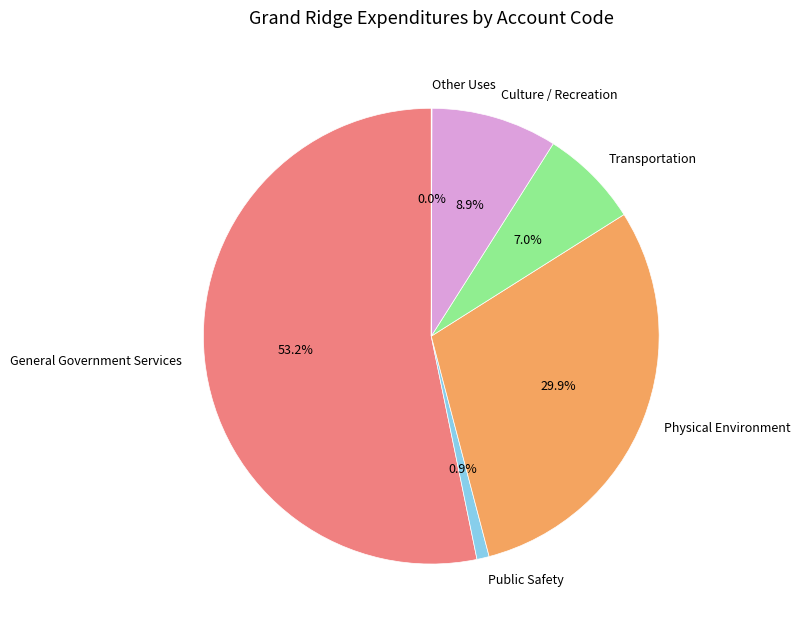

The Culture / Recreation slice represents 9% of the pie. True or false?

True